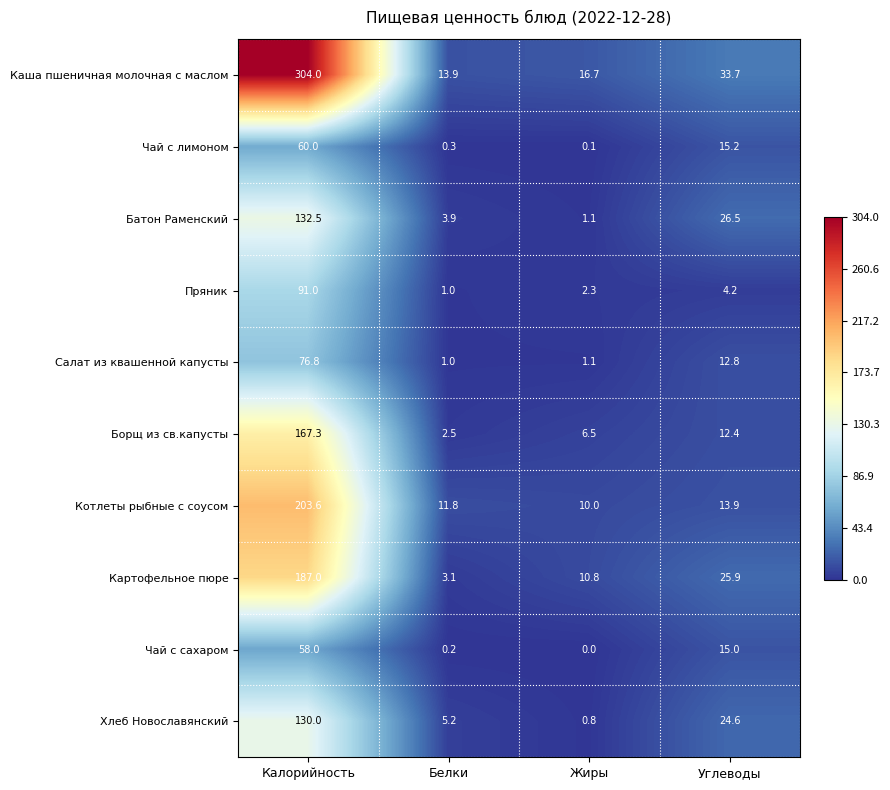

At which label does Котлеты рыбные с соусом reach its minimum?

Жиры